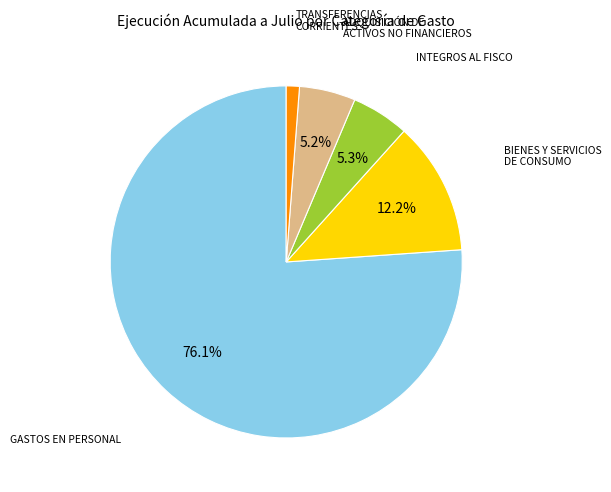

Is there a majority slice in this chart?

Yes